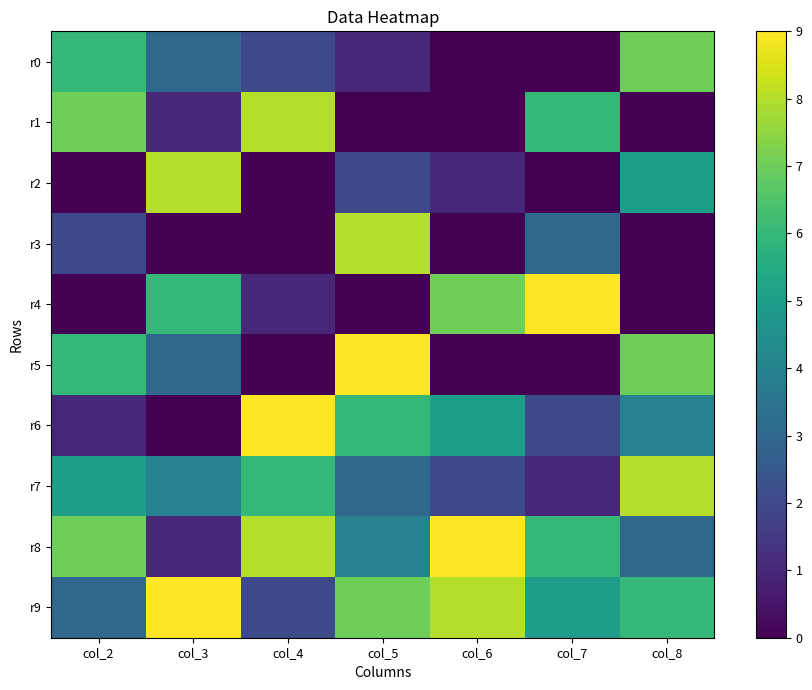

Which label corresponds to the smallest value in the chart?

col_6